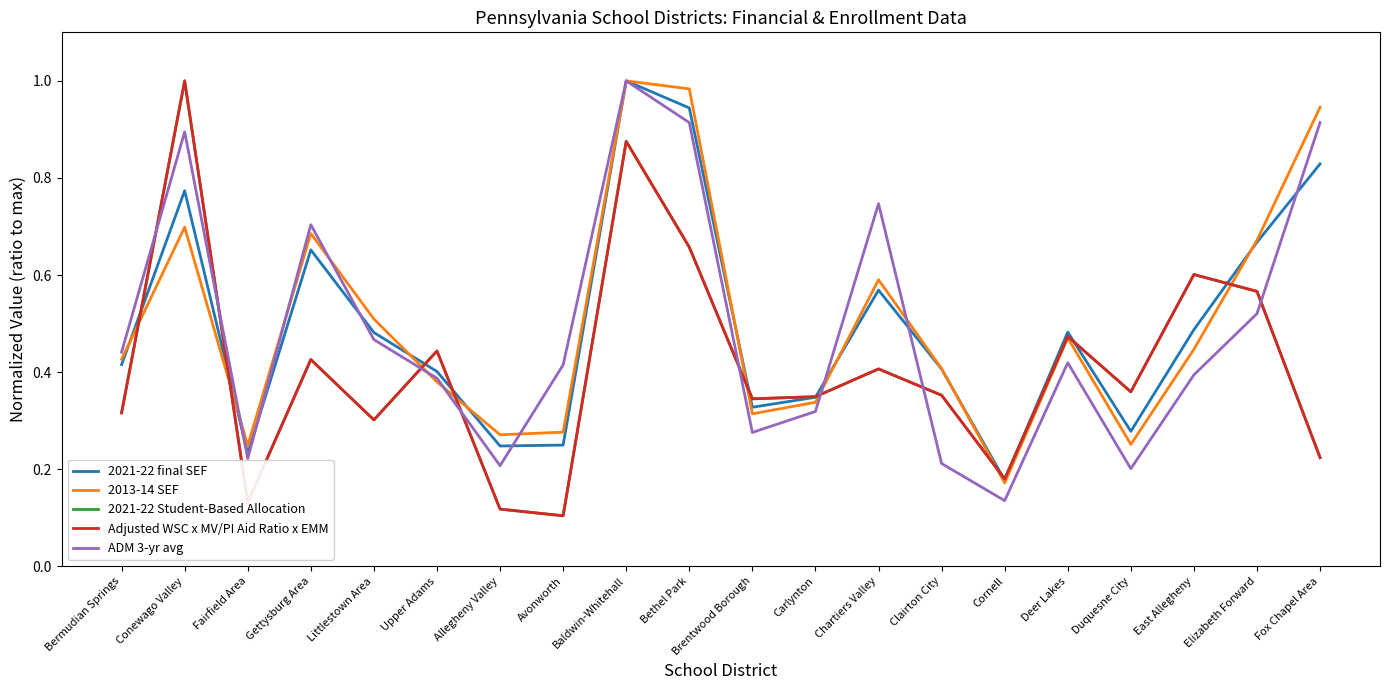

Does the chart have visible grid lines?

No